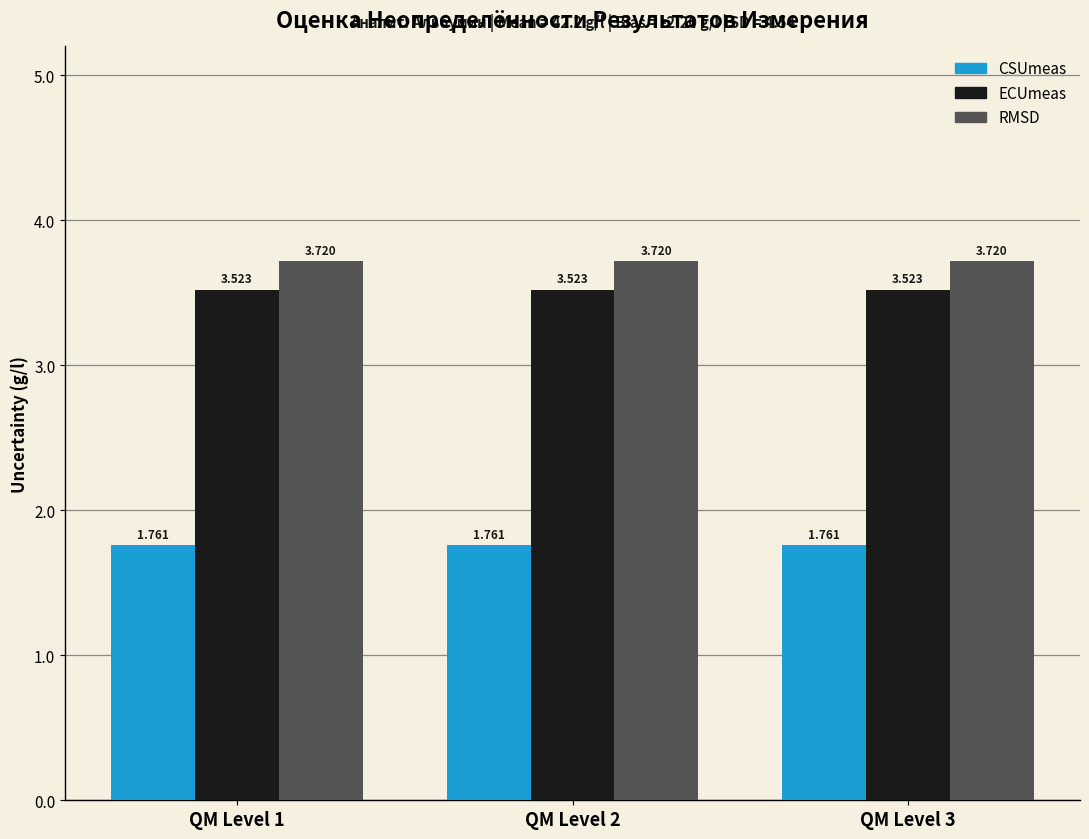

The value of RMSD at QM Level 1 is 0.8. True or false?

False